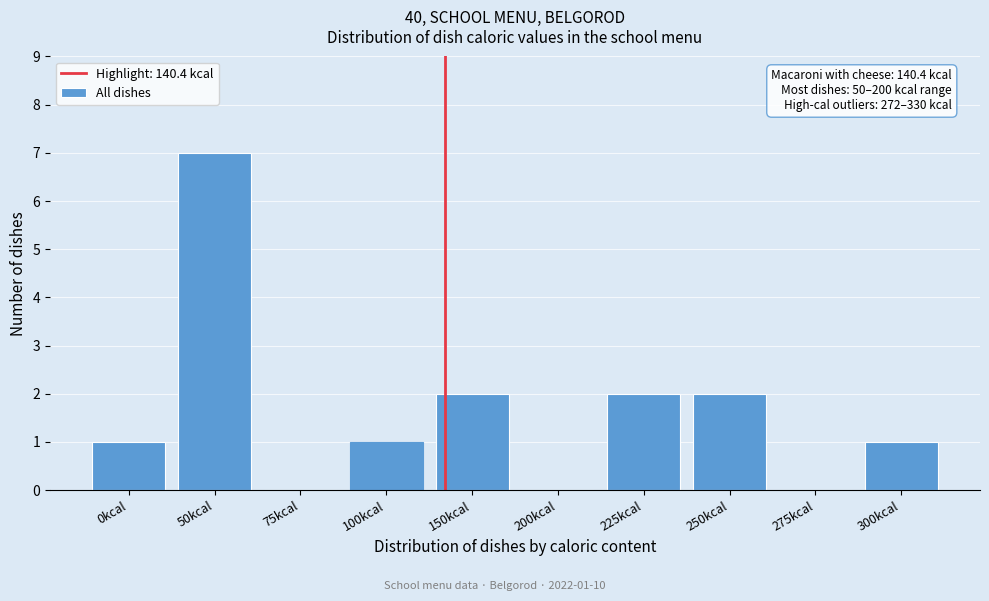

Reading right to left, what are all the values shown in this chart?

300kcal=1	275kcal=0	250kcal=2	225kcal=2	200kcal=0	150kcal=2	100kcal=1	75kcal=0	50kcal=7	0kcal=1